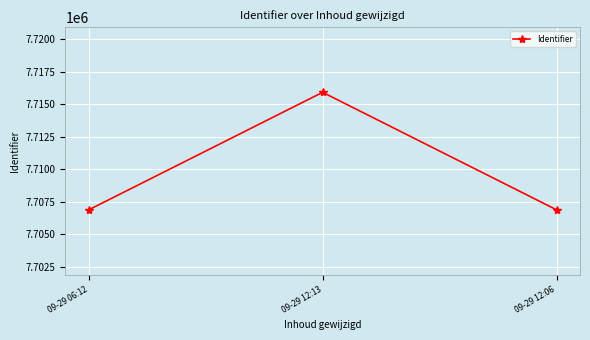

Between 09-29 12:06 and 09-29 12:13, which is larger?

09-29 12:13